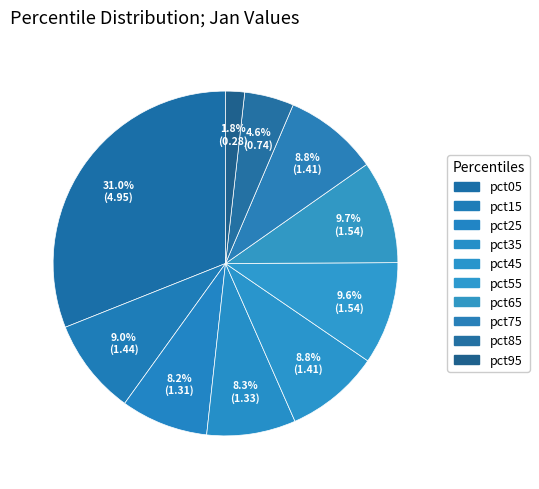

What is the change in value from pct05 to pct45?

-3.5